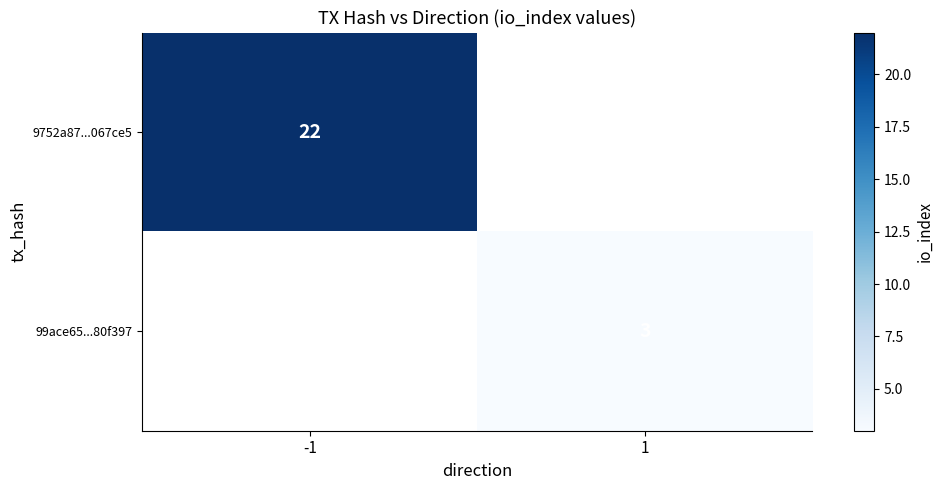

The value of 99ace65...80f397 at 1 is 3. True or false?

True